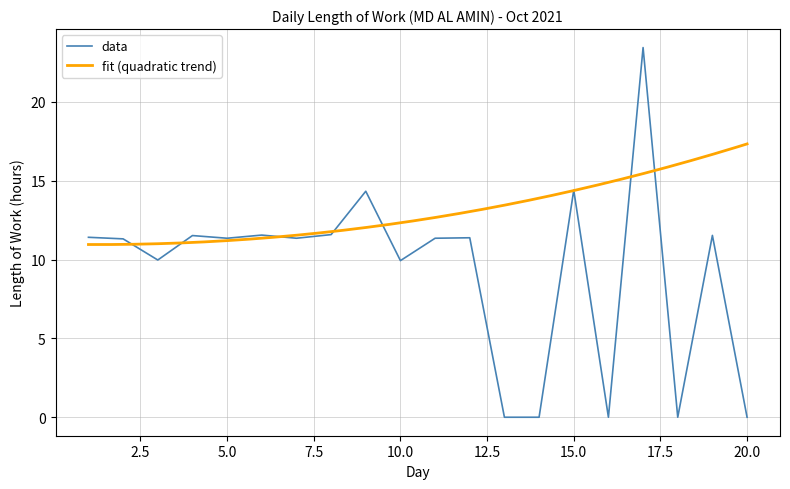

Which has a higher value, 12 or 8?

8